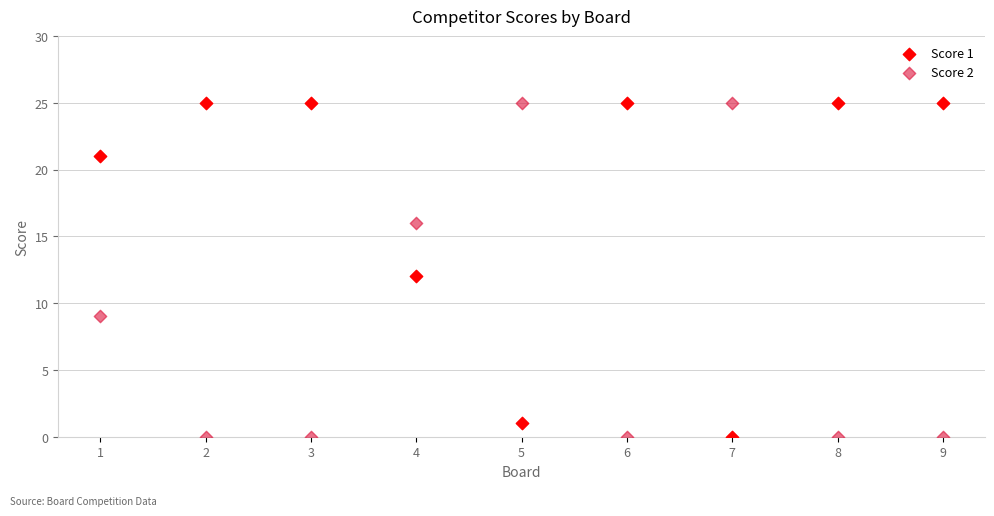

What are all the series names shown in the legend?

Score 1, Score 2